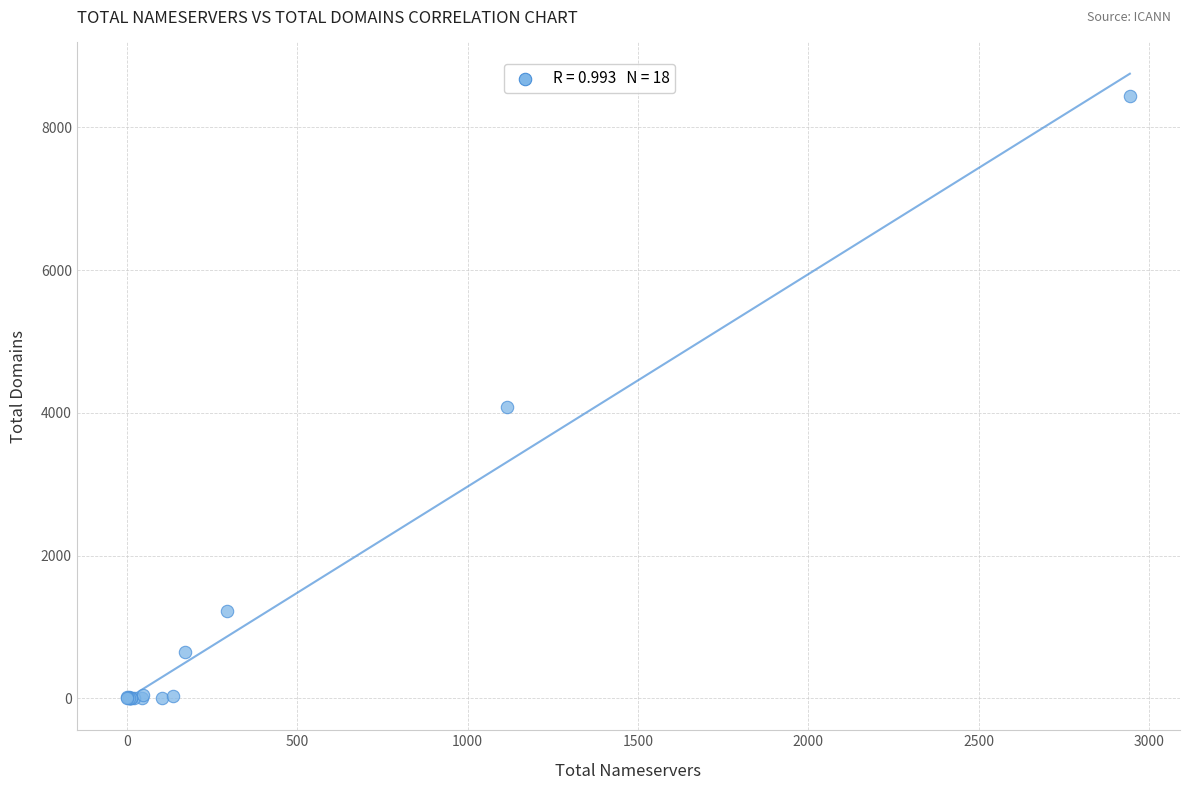

What Y value in the scatter plot is closest to 4222?

4087